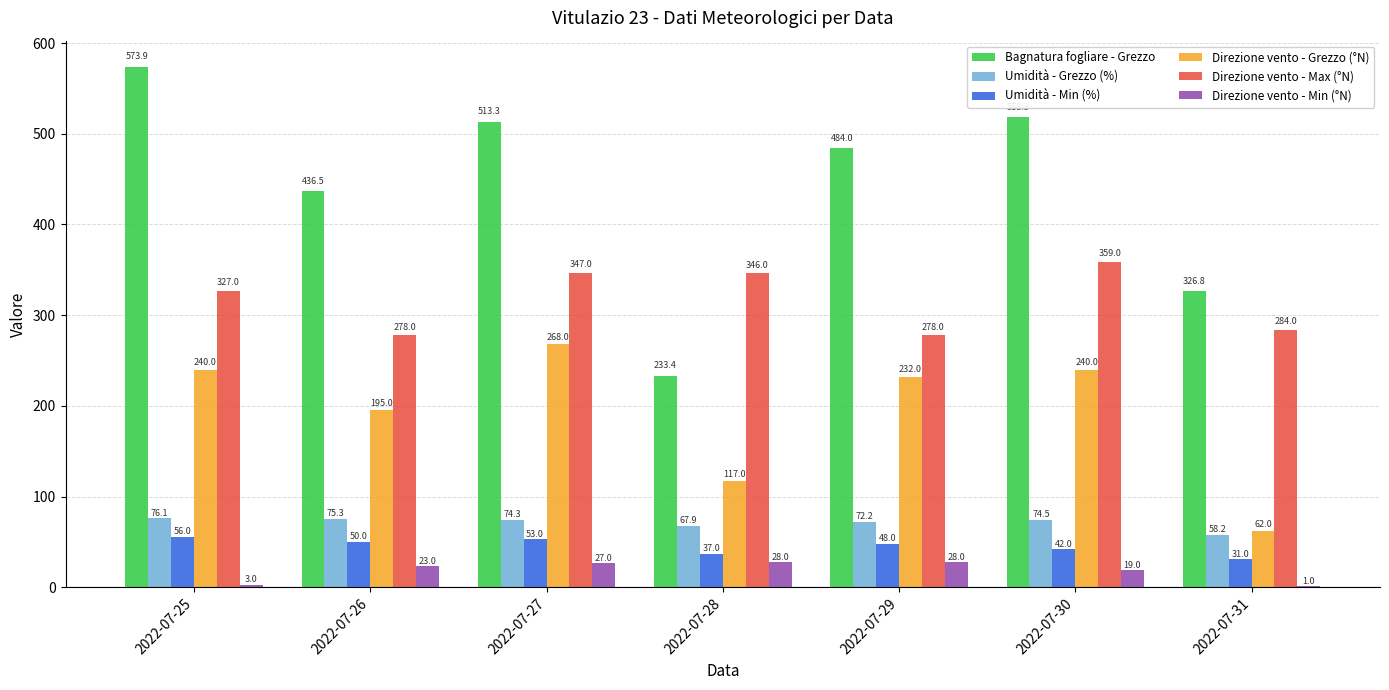

What value does the Umidità - Grezzo (%) series have at 2022-07-30?

74.5